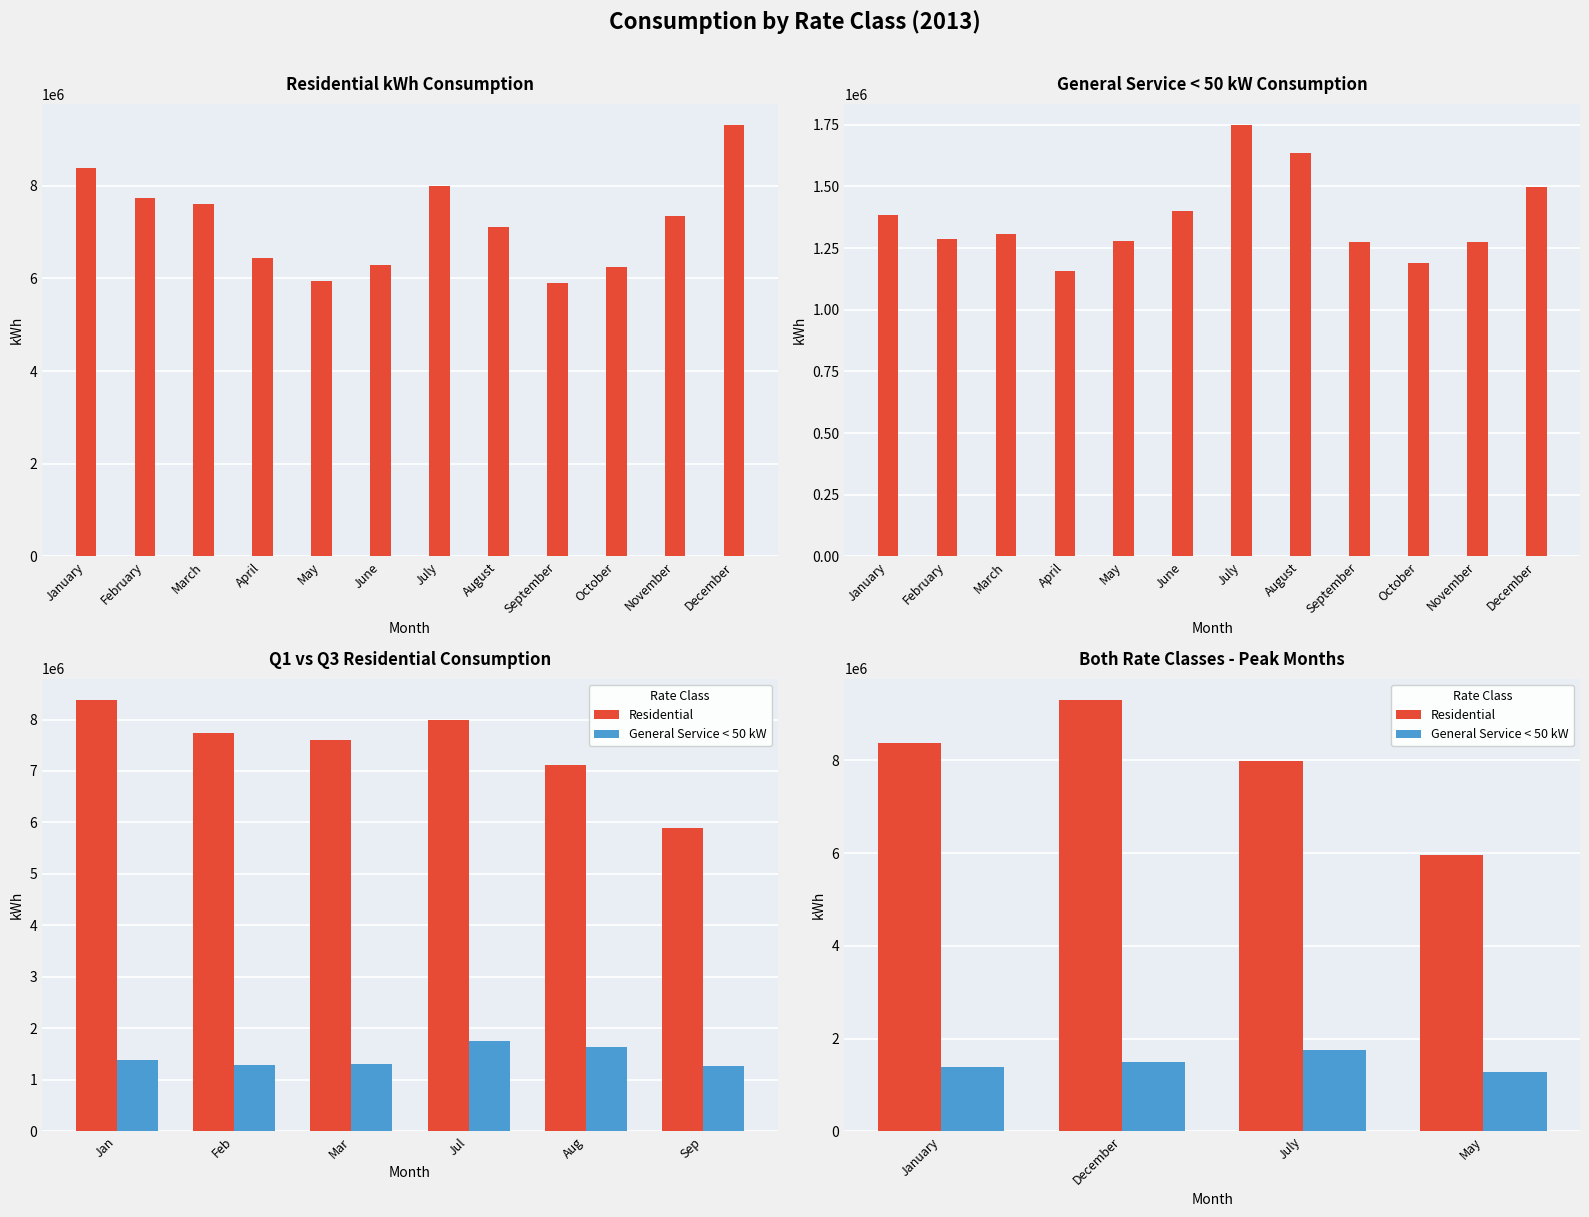

Rank the series by their maximum value, from lowest to highest.

General Service < 50 kW, Residential